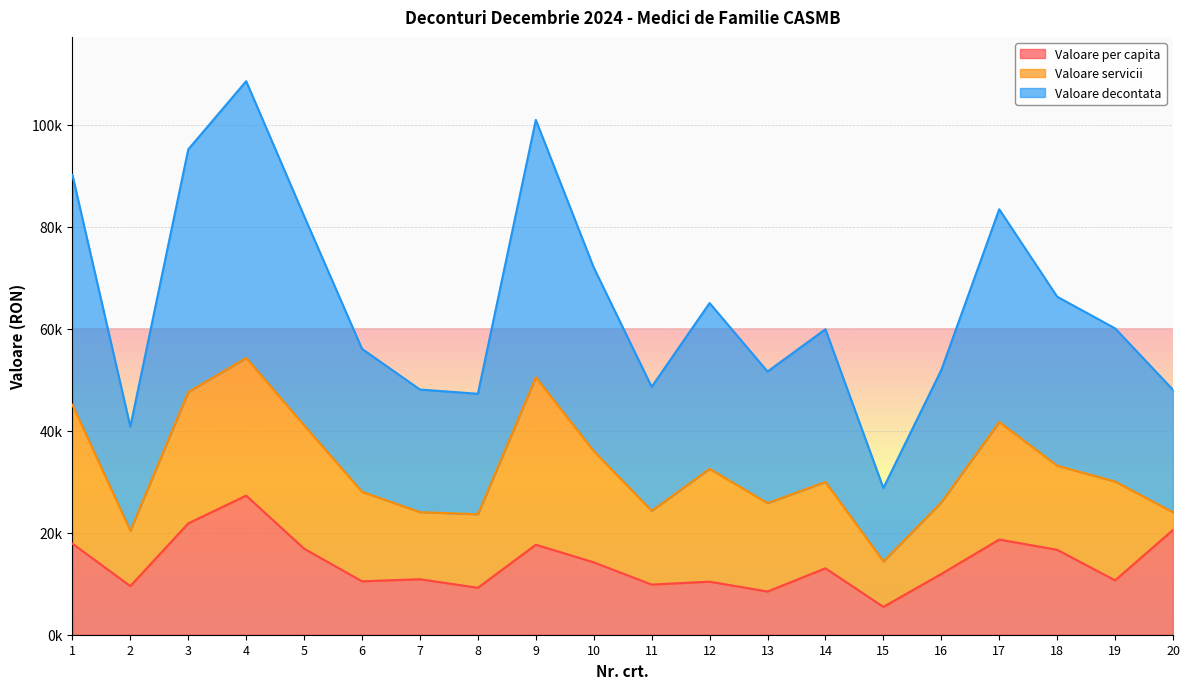

True or false: Valoare decontata and Valoare per capita intersect in this chart.

False